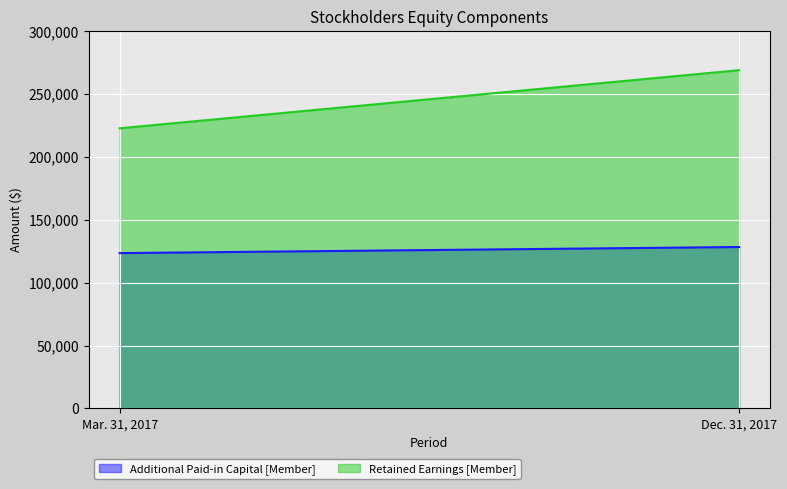

What is the greatest value displayed?

269048